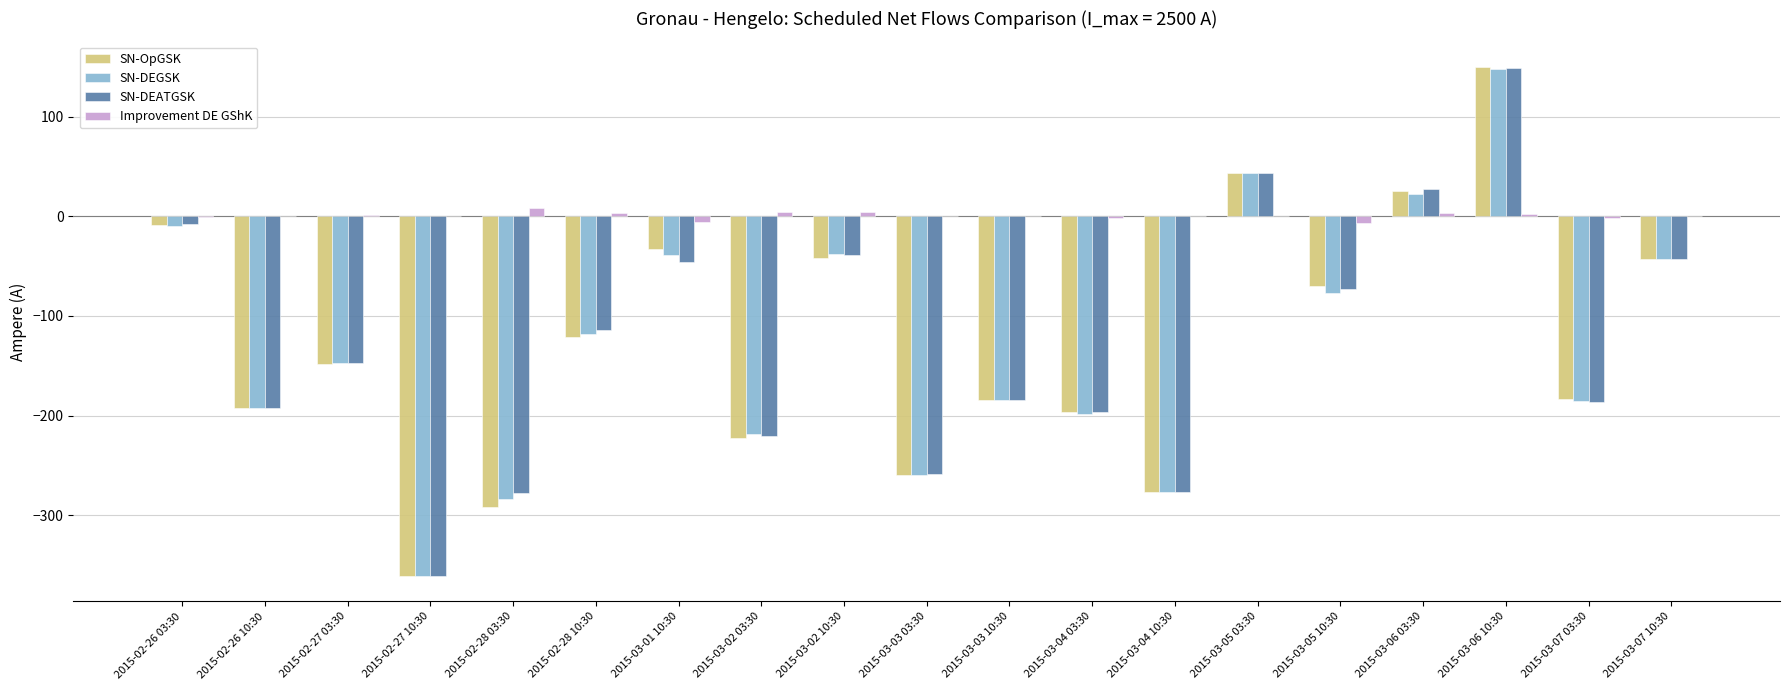

True or false: Improvement DE GShK has a value of 0 at 2015-03-07 10:30.

True